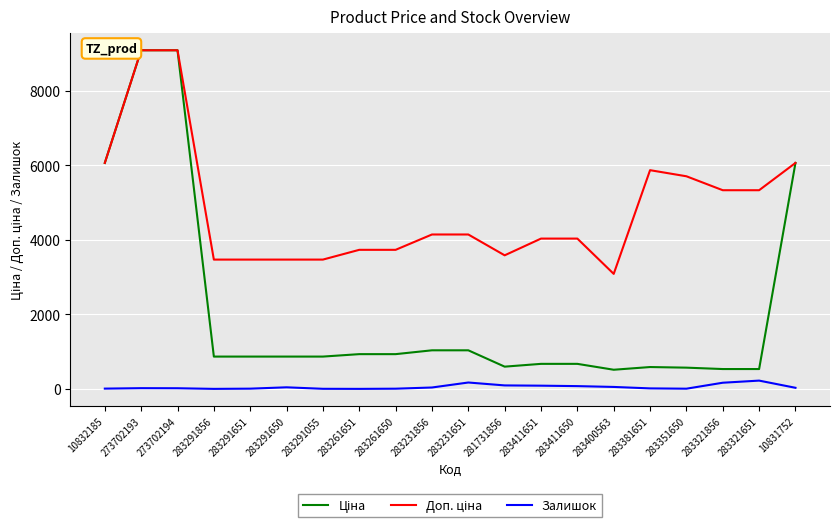

What is the maximum value for Залишок?

223.0